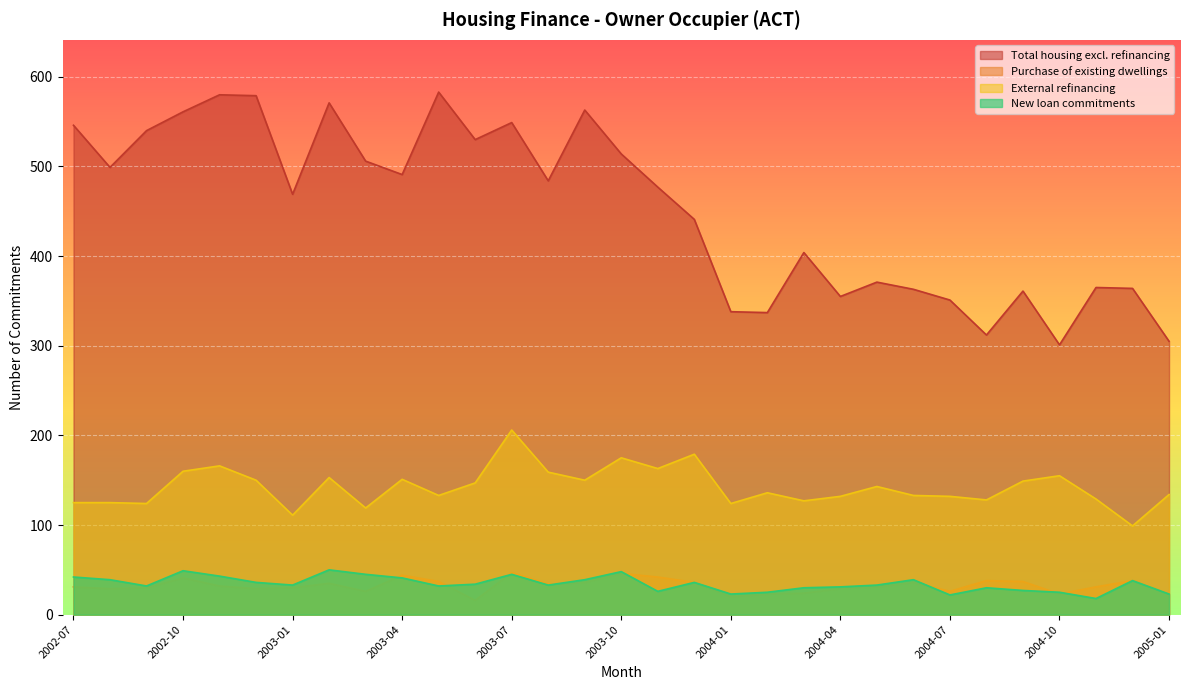

Which series has the widest spread of values?

Total housing excl. refinancing